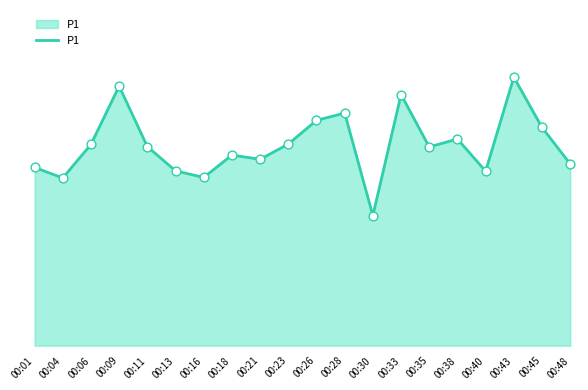

What is the change in value from 00:01 to 00:11?

+1.2